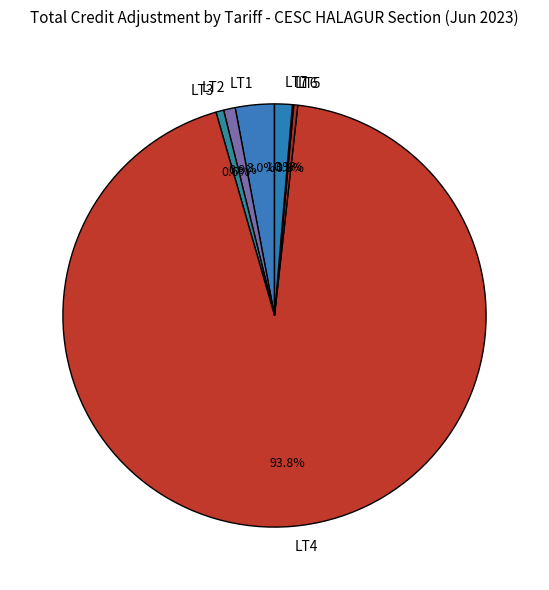

Approximately how many times larger is the value at LT4 compared to LT3?

157.9